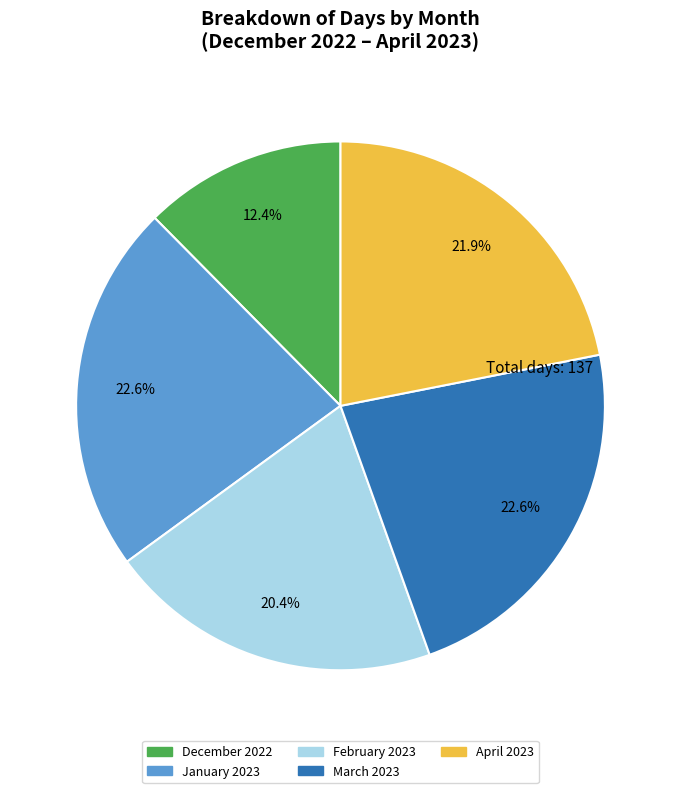

What percentage is the March 2023 slice, to the nearest percent?

23%